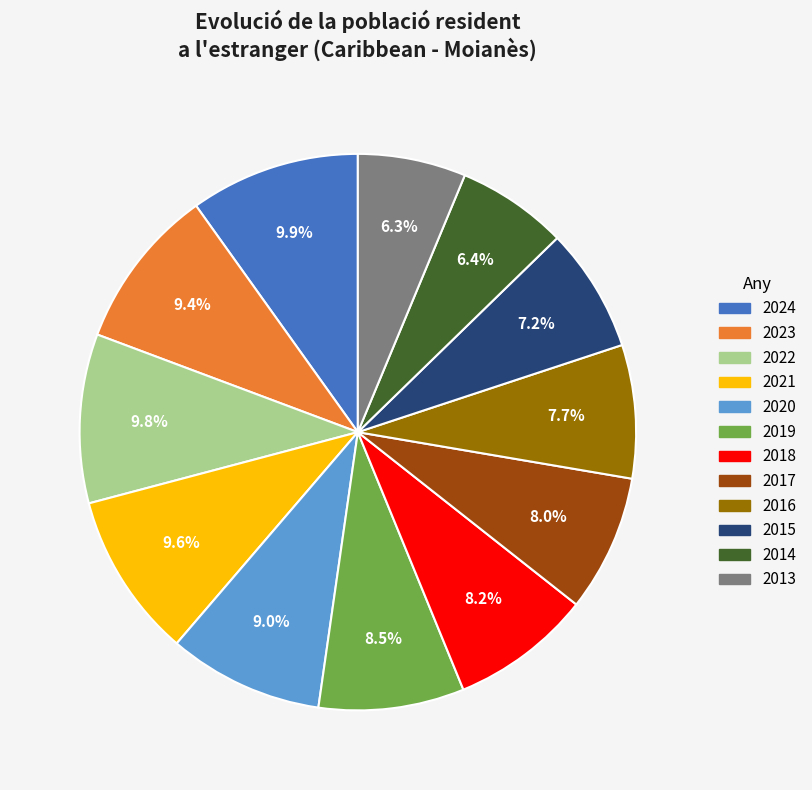

To the nearest percent, what percentage of the pie is 2023?

9%